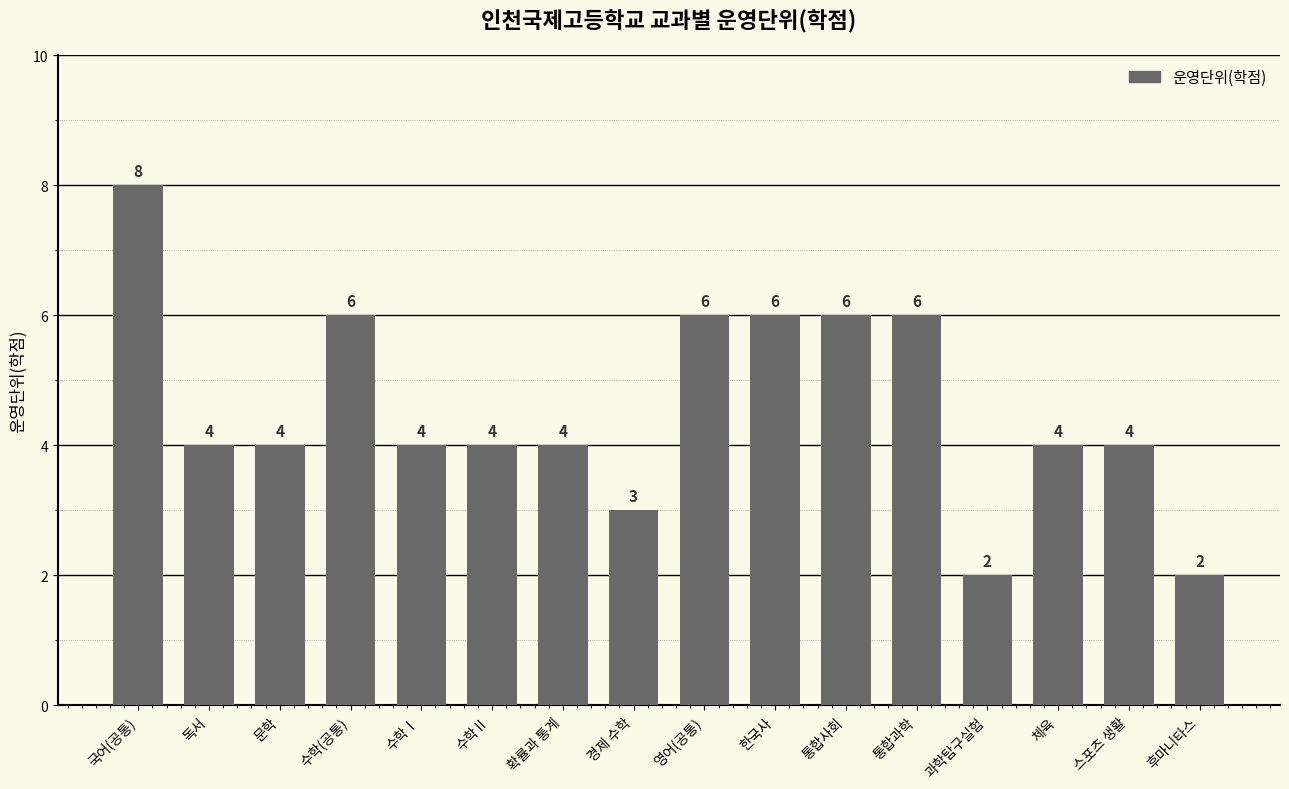

Reading right to left, transcribe all the data shown in this chart.

후마니타스=2	스포츠 생활=4	체육=4	과학탐구실험=2	통합과학=6	통합사회=6	한국사=6	영어(공통)=6	경제 수학=3	확률과 통계=4	수학Ⅱ=4	수학Ⅰ=4	수학(공통)=6	문학=4	독서=4	국어(공통)=8